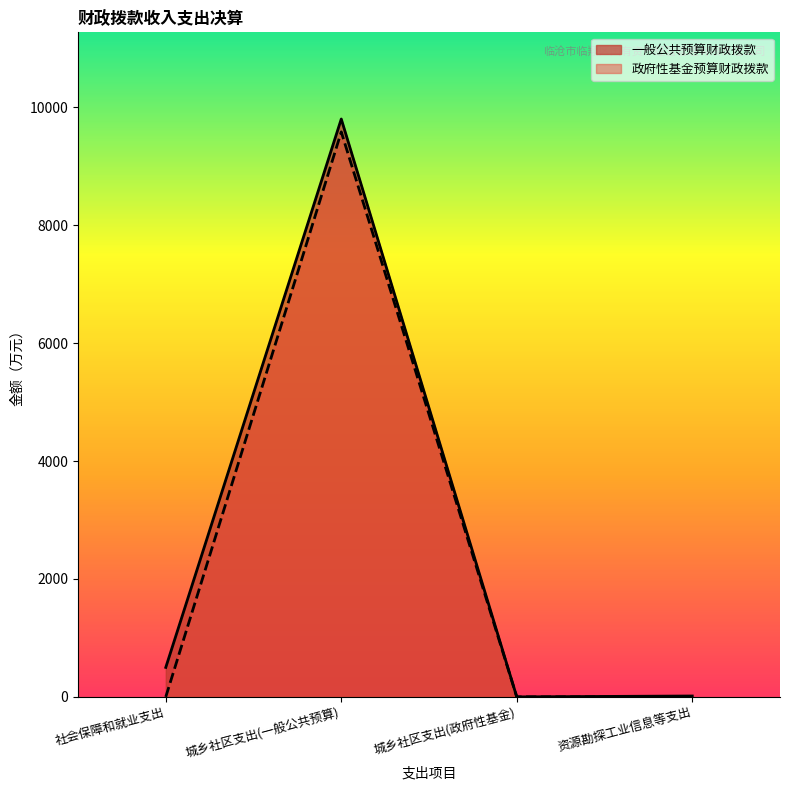

List the series in order of their overall mean, lowest first.

政府性基金预算财政拨款, 一般公共预算财政拨款